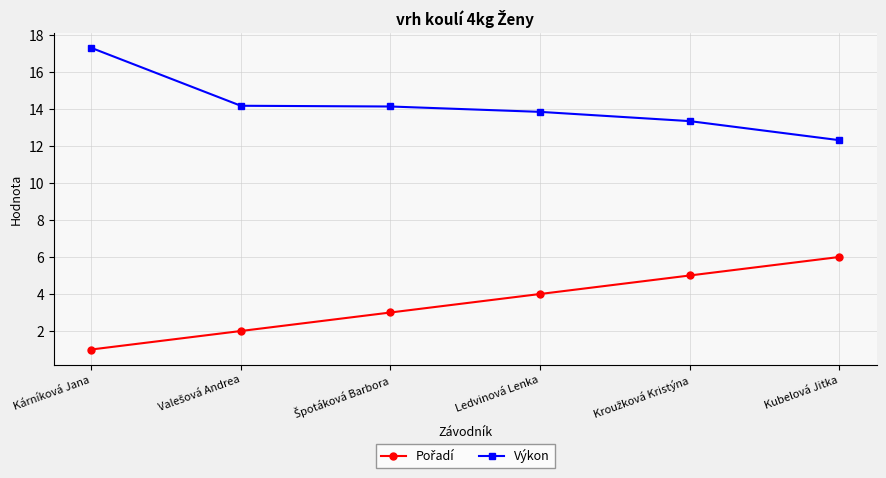

Read the Výkon value at Ledvinová Lenka.

13.8